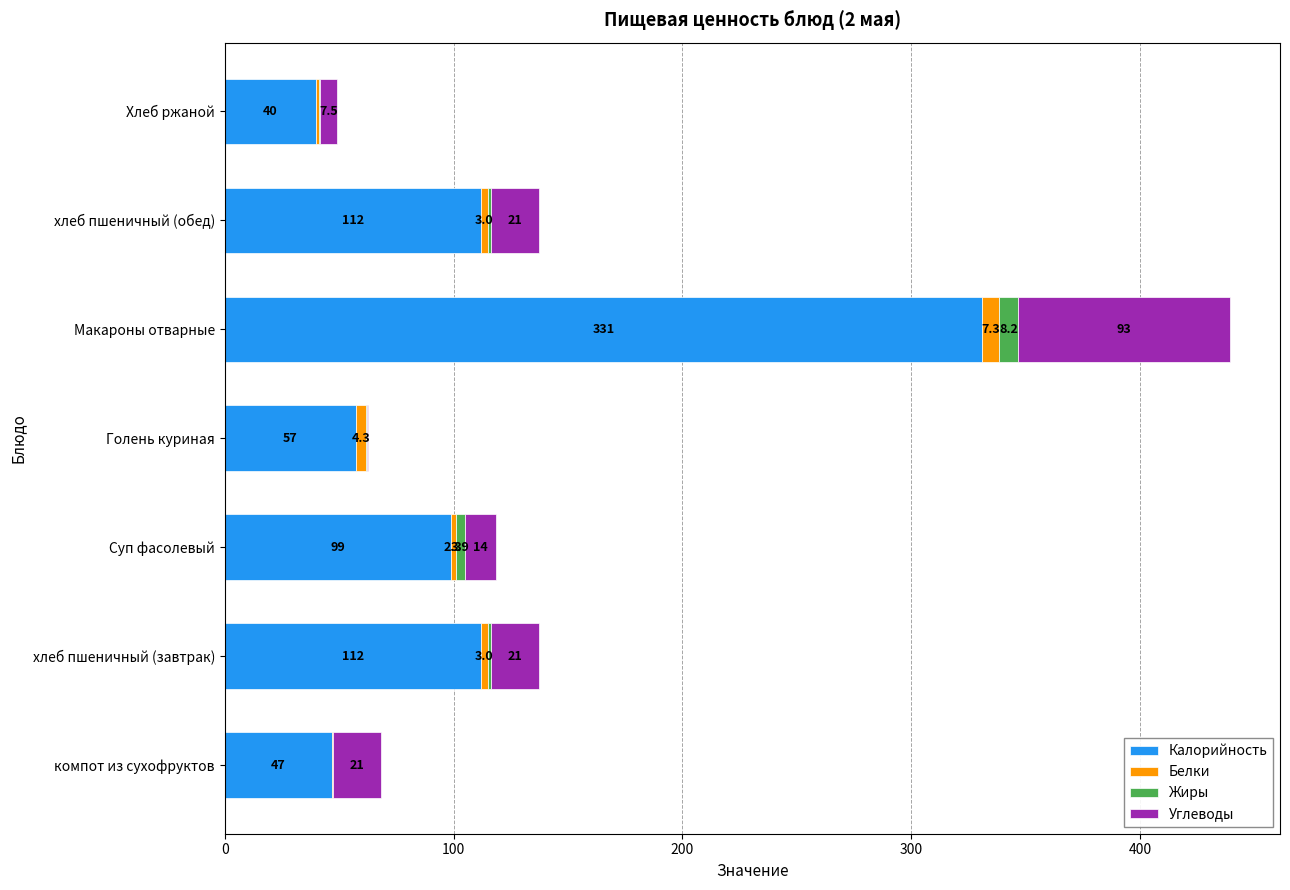

Which category has the highest value in the Калорийность series?

Макароны отварные